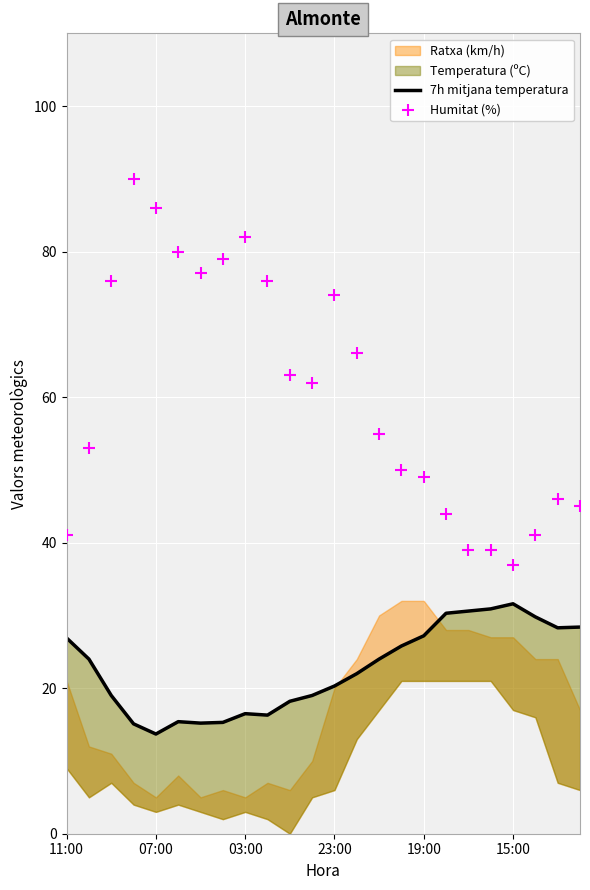

What is the total value across all series at 13?

88.0